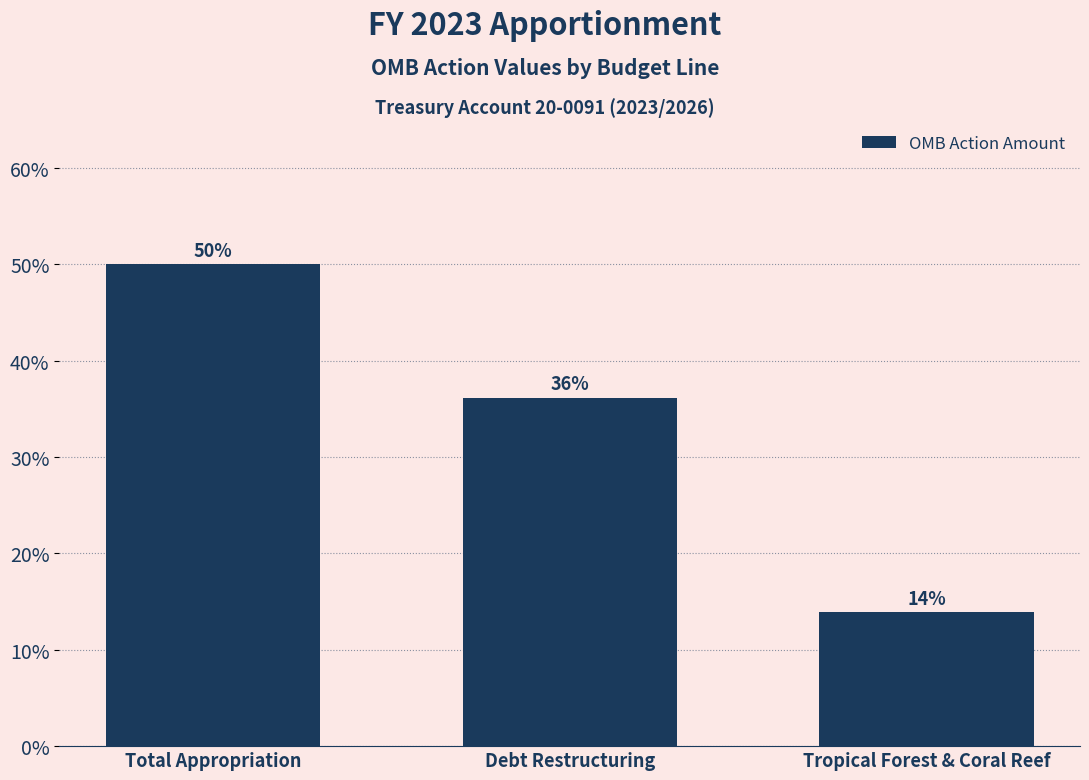

Rank the categories by value from highest to lowest.

Total Appropriation, Debt Restructuring, Tropical Forest & Coral Reef